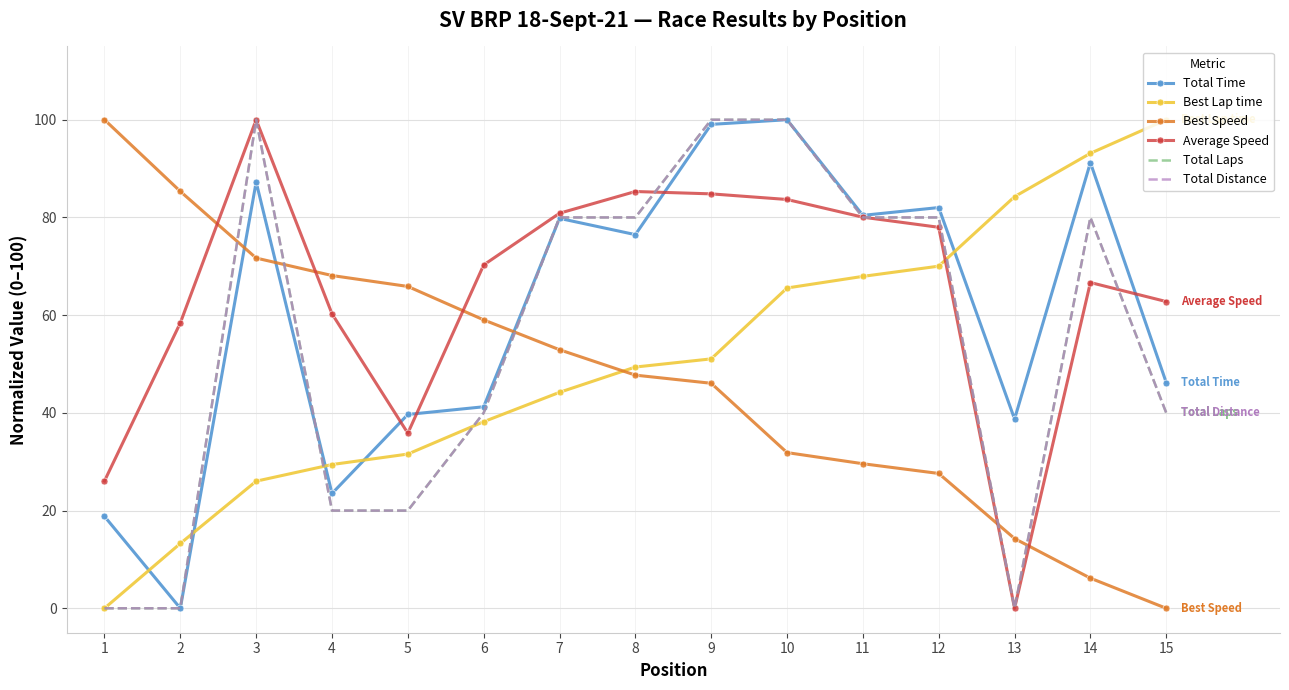

What is the sum of the Total Laps values at 14 and 12?

160.0